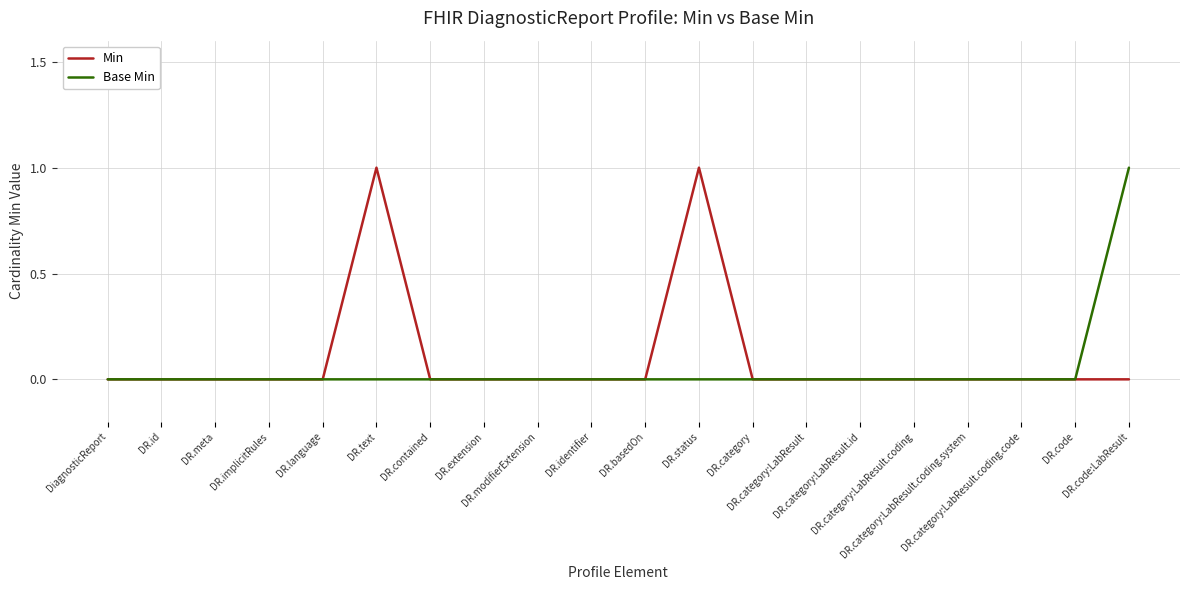

What are all the series names shown in the legend?

Min, Base Min